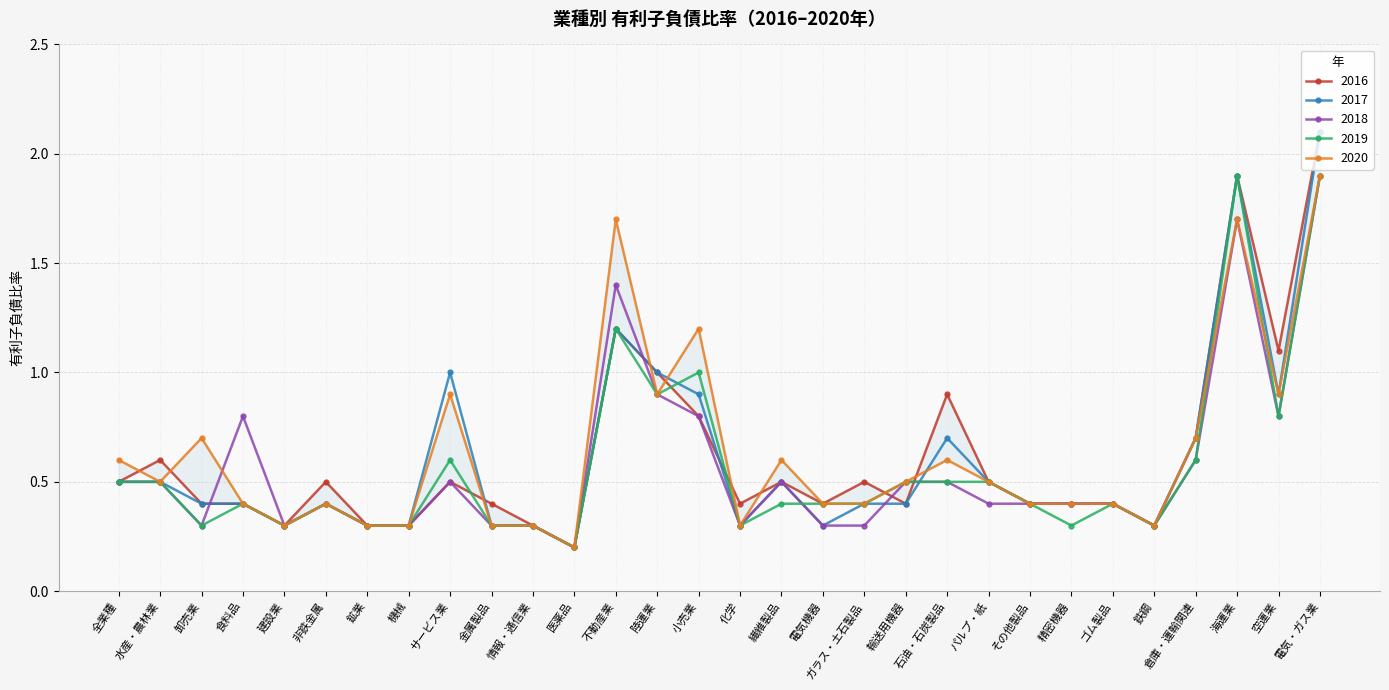

Between which two adjacent categories do 2017 and 2016 first intersect?

サービス業 and 金属製品